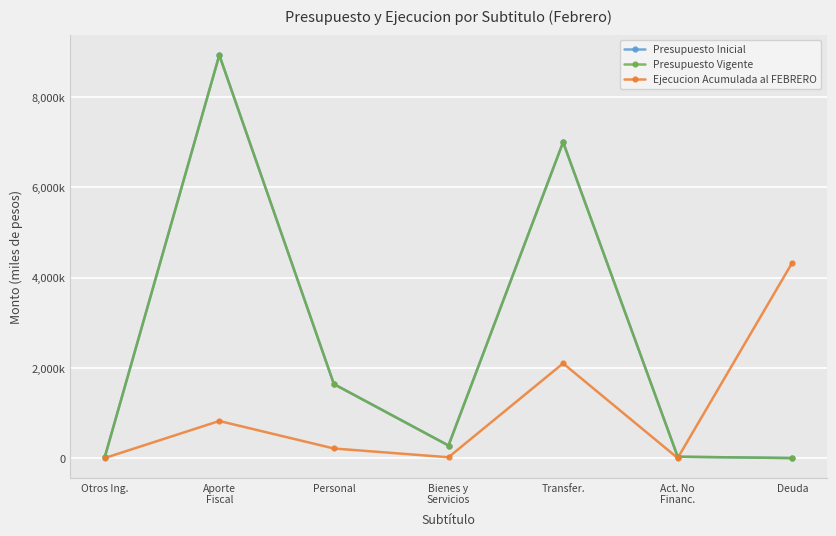

In Ejecucion Acumulada al FEBRERO, how many points are higher than both neighbors (excluding endpoints)?

2